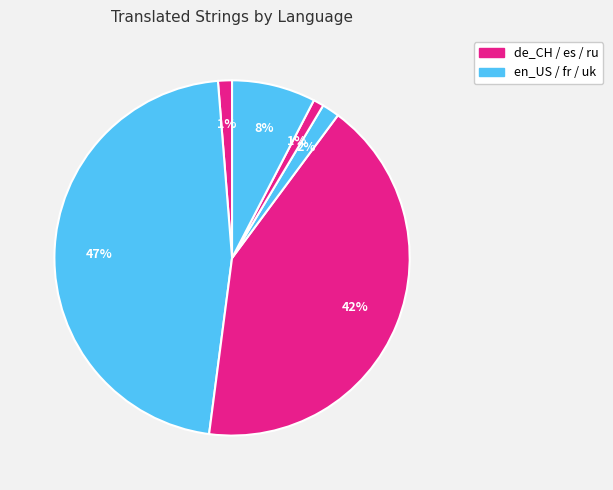

How many slices are in this pie chart?

6